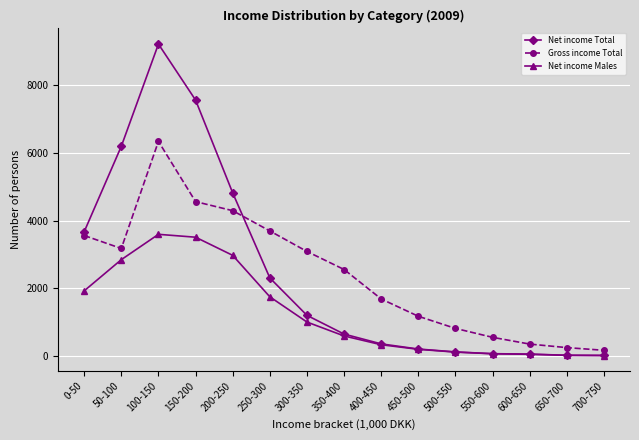

At how many categories does at least one series exceed 5265?

3